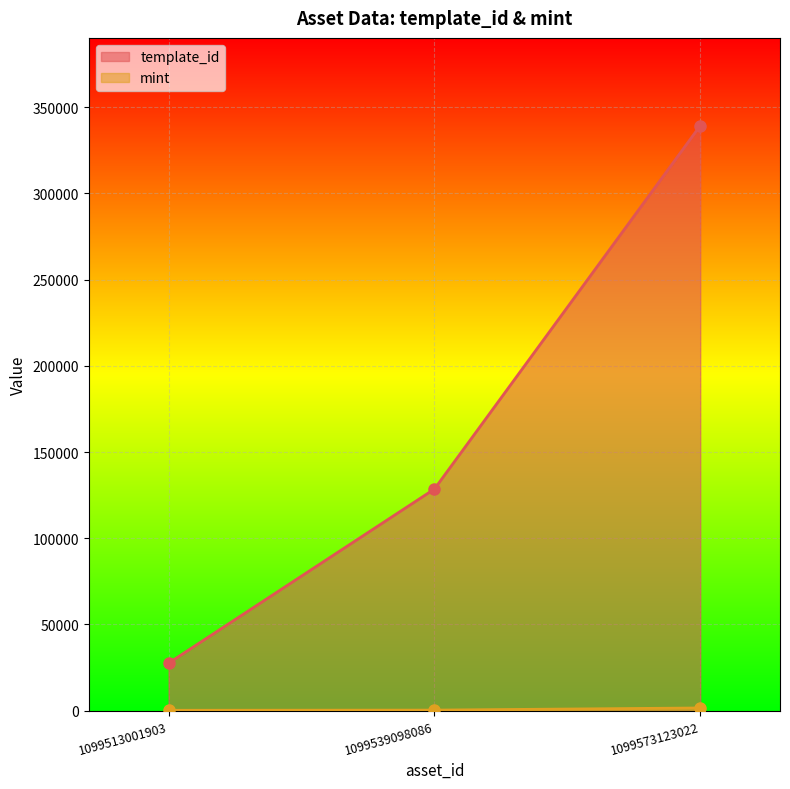

Which series changed the most between 1099513001903 and 1099539098086?

template_id line